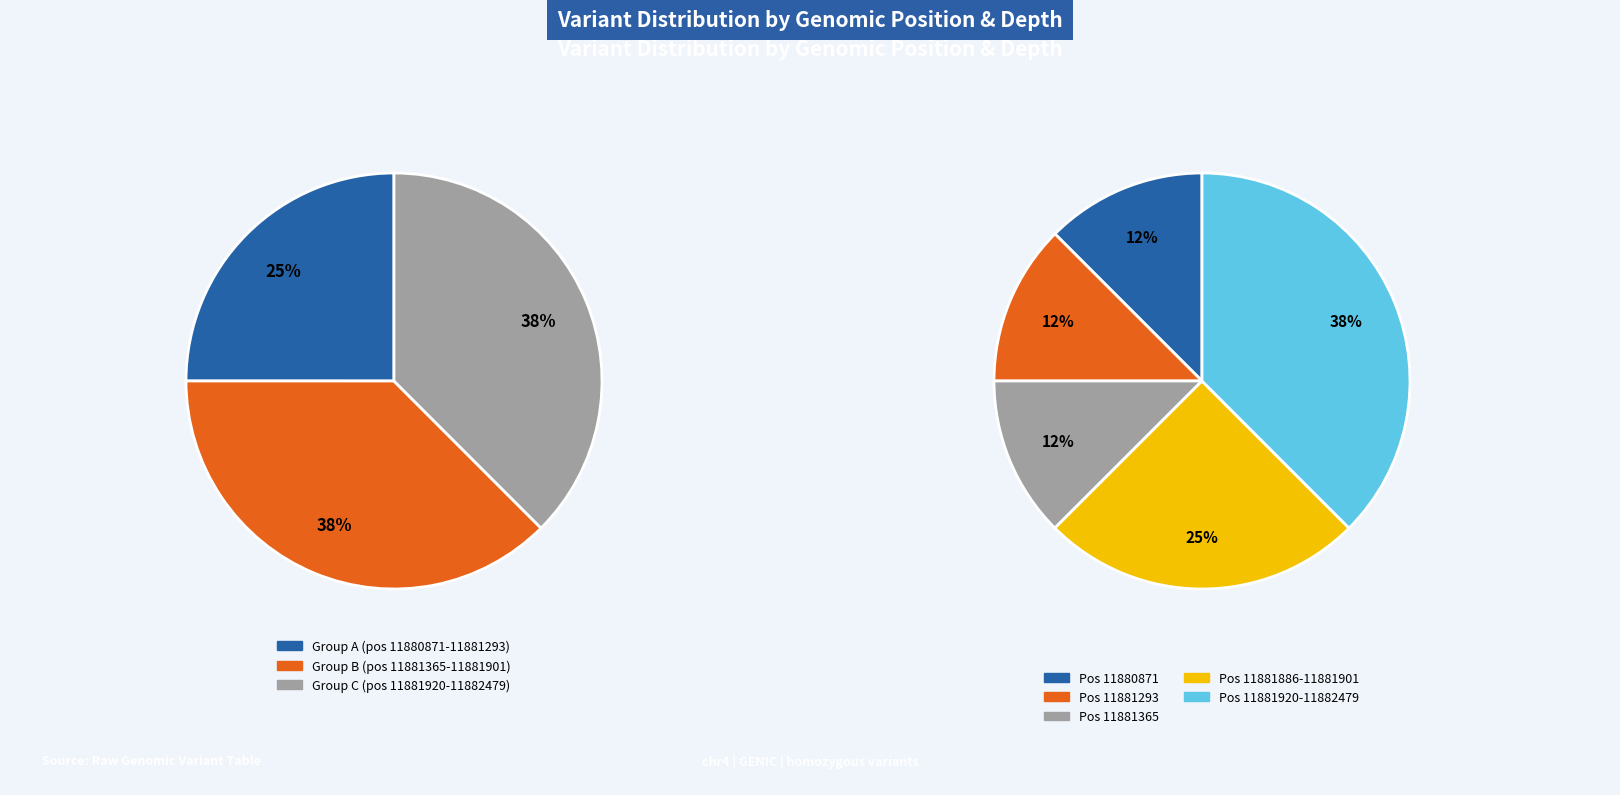

How many slices are in this pie chart?

8